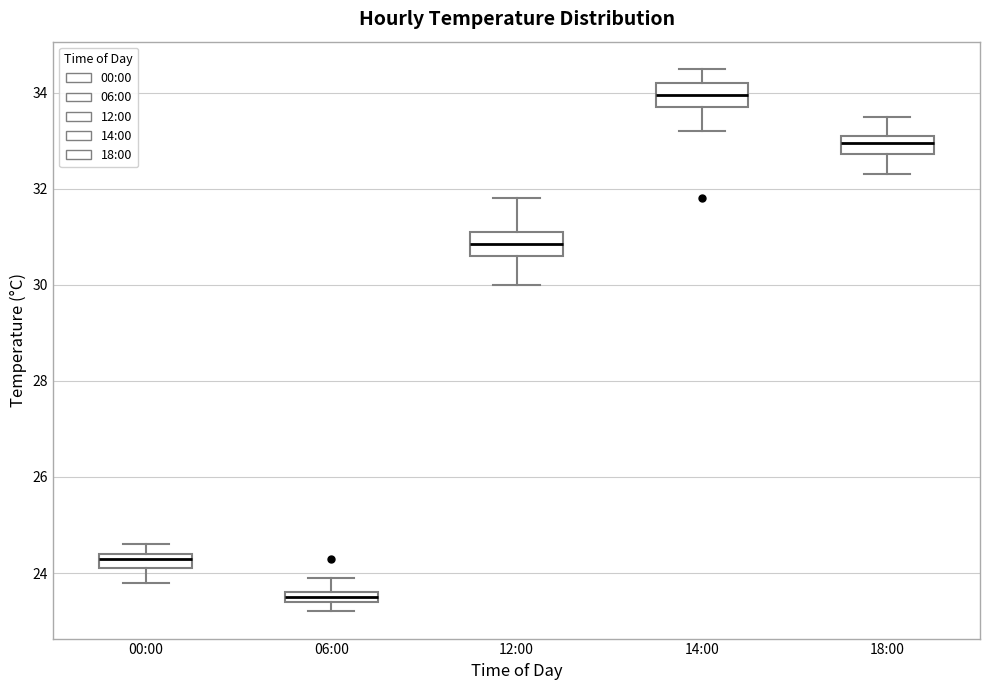

Where does the lower whisker of the box for 14:00 end on the y-axis? The values are not printed on the chart, so give them approximately, as read against the axis.

33.2